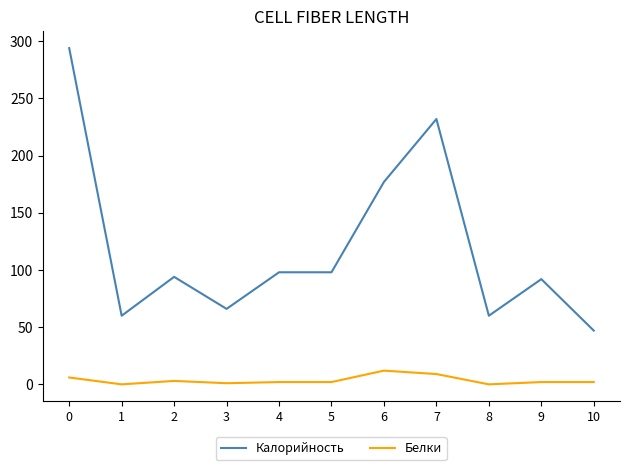

Where is the first local minimum for Калорийность?

1